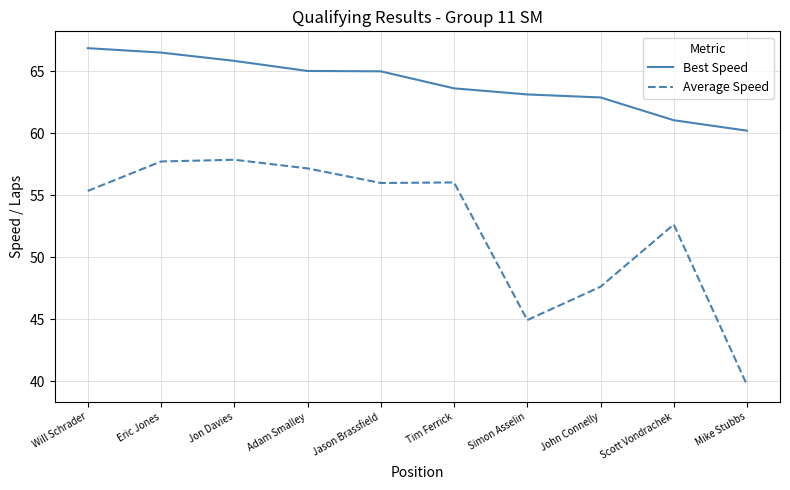

Which category has the lowest value across all series?

Mike Stubbs